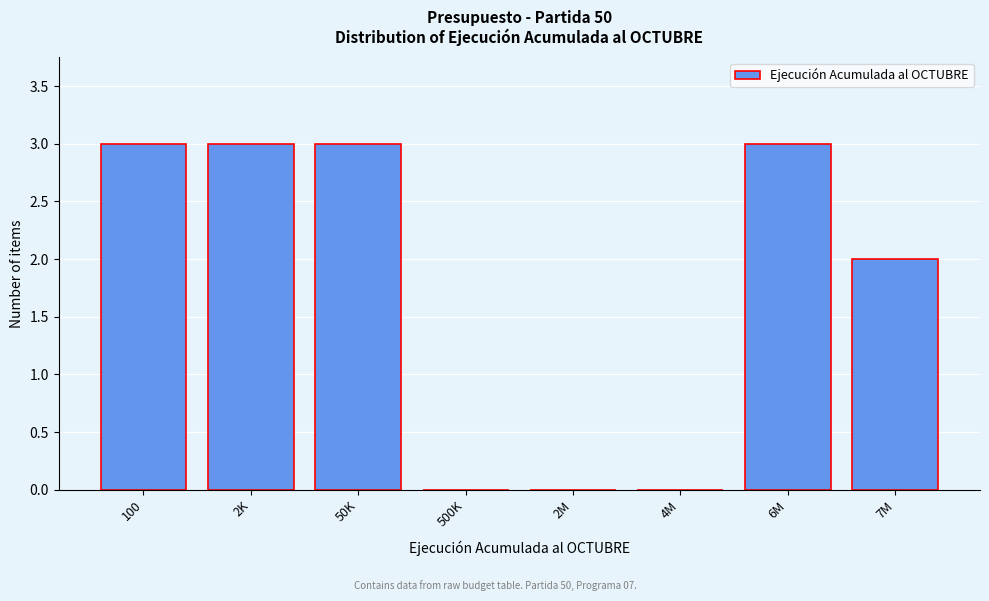

Reading right to left, list all the values displayed in this chart.

7M=2	6M=3	4M=0	2M=0	500K=0	50K=3	2K=3	100=3